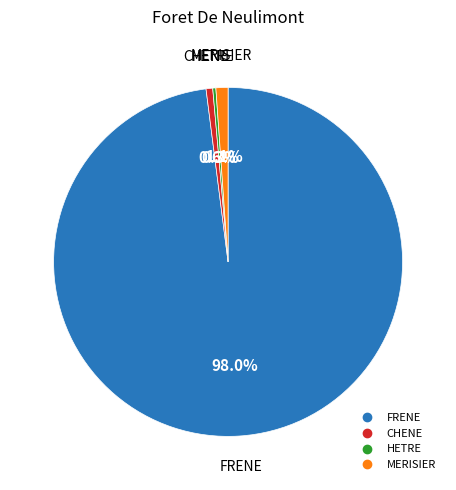

What is the largest slice in the pie chart?

FRENE